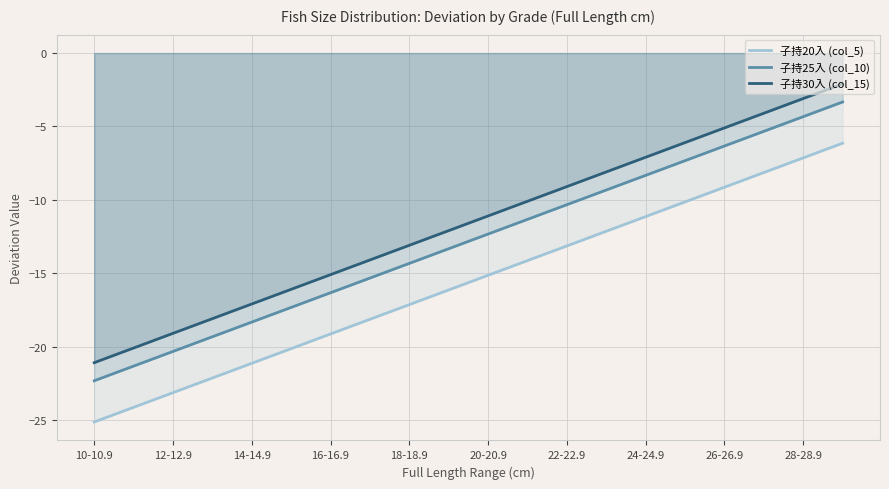

Reading left to right, transcribe all the data shown in this chart.

子持20入 (col_5): 10-10.9=-25.1	11-11.9=-24.1	12-12.9=-23.1	13-13.9=-22.1	14-14.9=-21.1	15-15.9=-20.1	16-16.9=-19.1	17-17.9=-18.1	18-18.9=-17.1	19-19.9=-16.1	20-20.9=-15.1	21-21.9=-14.1	22-22.9=-13.1	23-23.9=-12.1	24-24.9=-11.1	25-25.9=-10.1	26-26.9=-9.1	27-27.9=-8.1	28-28.9=-7.1	29-29.9=-6.1
子持25入 (col_10): 10-10.9=-22.3	11-11.9=-21.3	12-12.9=-20.3	13-13.9=-19.3	14-14.9=-18.3	15-15.9=-17.3	16-16.9=-16.3	17-17.9=-15.3	18-18.9=-14.3	19-19.9=-13.3	20-20.9=-12.3	21-21.9=-11.3	22-22.9=-10.3	23-23.9=-9.3	24-24.9=-8.3	25-25.9=-7.3	26-26.9=-6.3	27-27.9=-5.3	28-28.9=-4.3	29-29.9=-3.3
子持30入 (col_15): 10-10.9=-21.1	11-11.9=-20.1	12-12.9=-19.1	13-13.9=-18.1	14-14.9=-17.1	15-15.9=-16.1	16-16.9=-15.1	17-17.9=-14.1	18-18.9=-13.1	19-19.9=-12.1	20-20.9=-11.1	21-21.9=-10.1	22-22.9=-9.1	23-23.9=-8.1	24-24.9=-7.1	25-25.9=-6.1	26-26.9=-5.1	27-27.9=-4.1	28-28.9=-3.1	29-29.9=-2.1